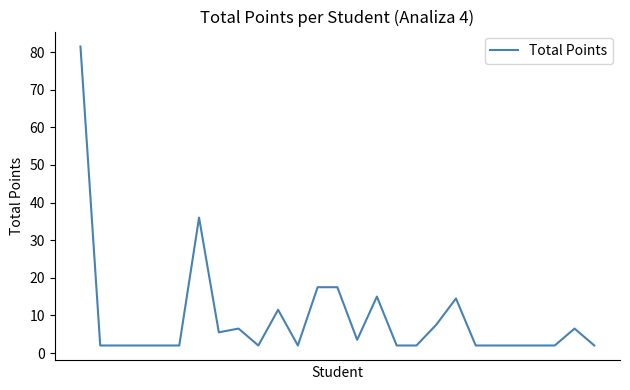

What is the difference between the maximum and minimum values?

79.5